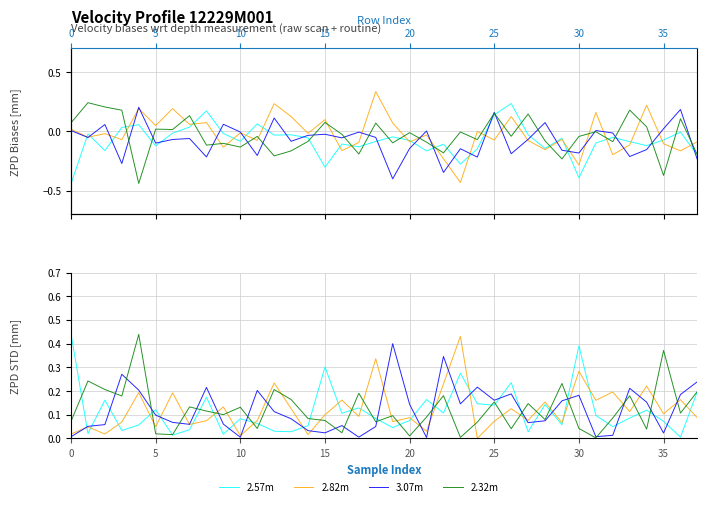

List the series in order of their peak value, lowest first.

3.07m, 2.82m, 2.32m, 2.57m